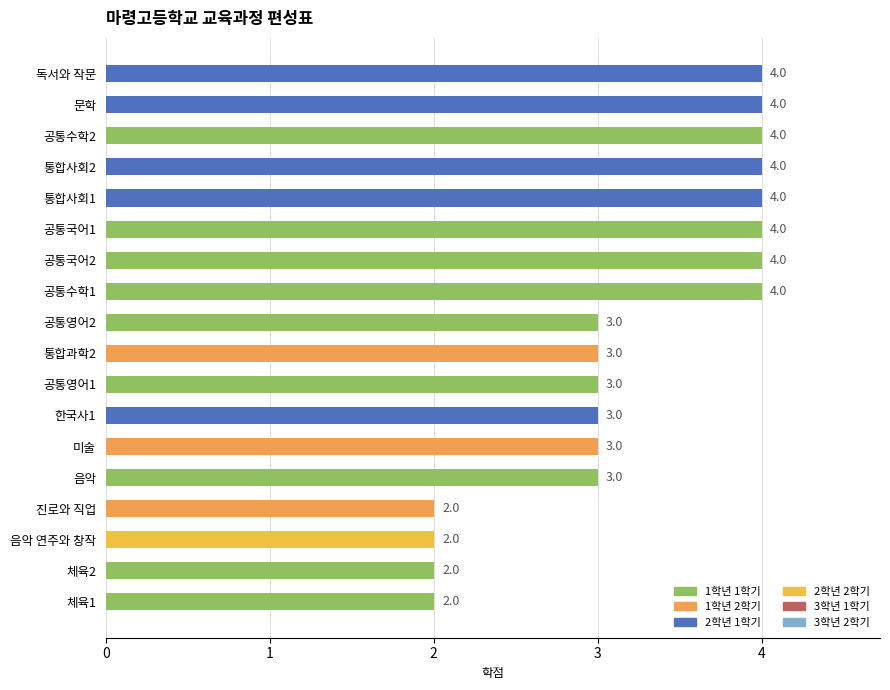

Count the number of data series in this chart.

4